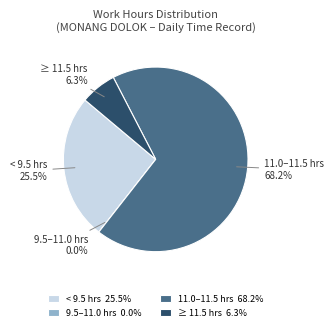

Is it true that 22-Wed is 19% of the pie?

False